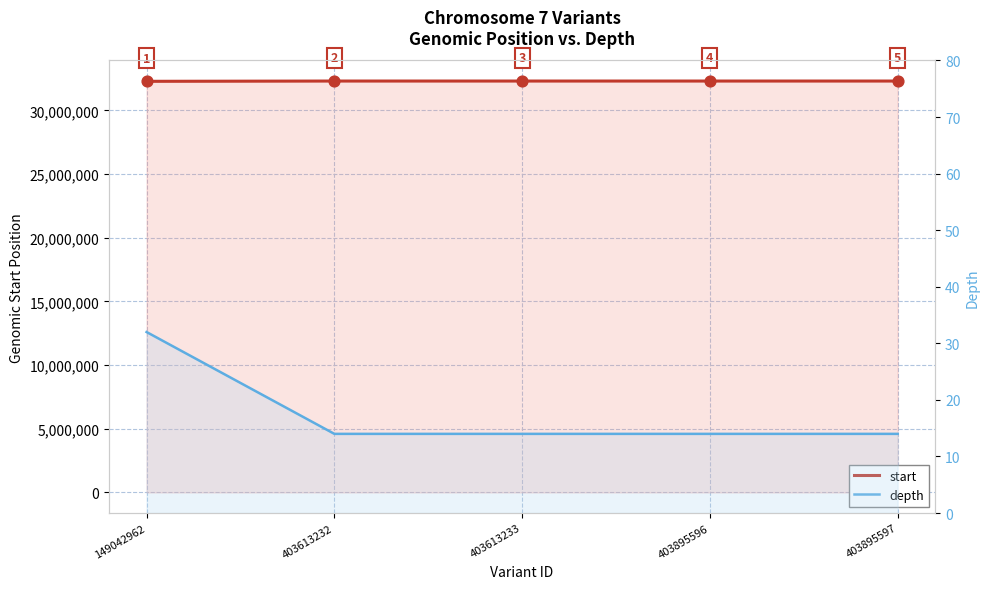

At which category is the sum across all series the highest?

403895596